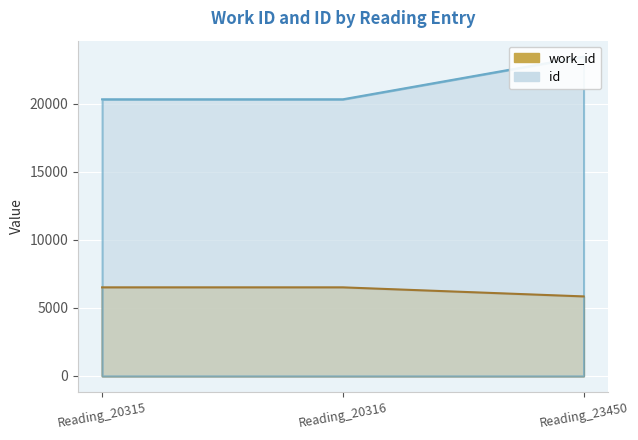

Is it true that work_id equals 7718 at Reading_23450?

False